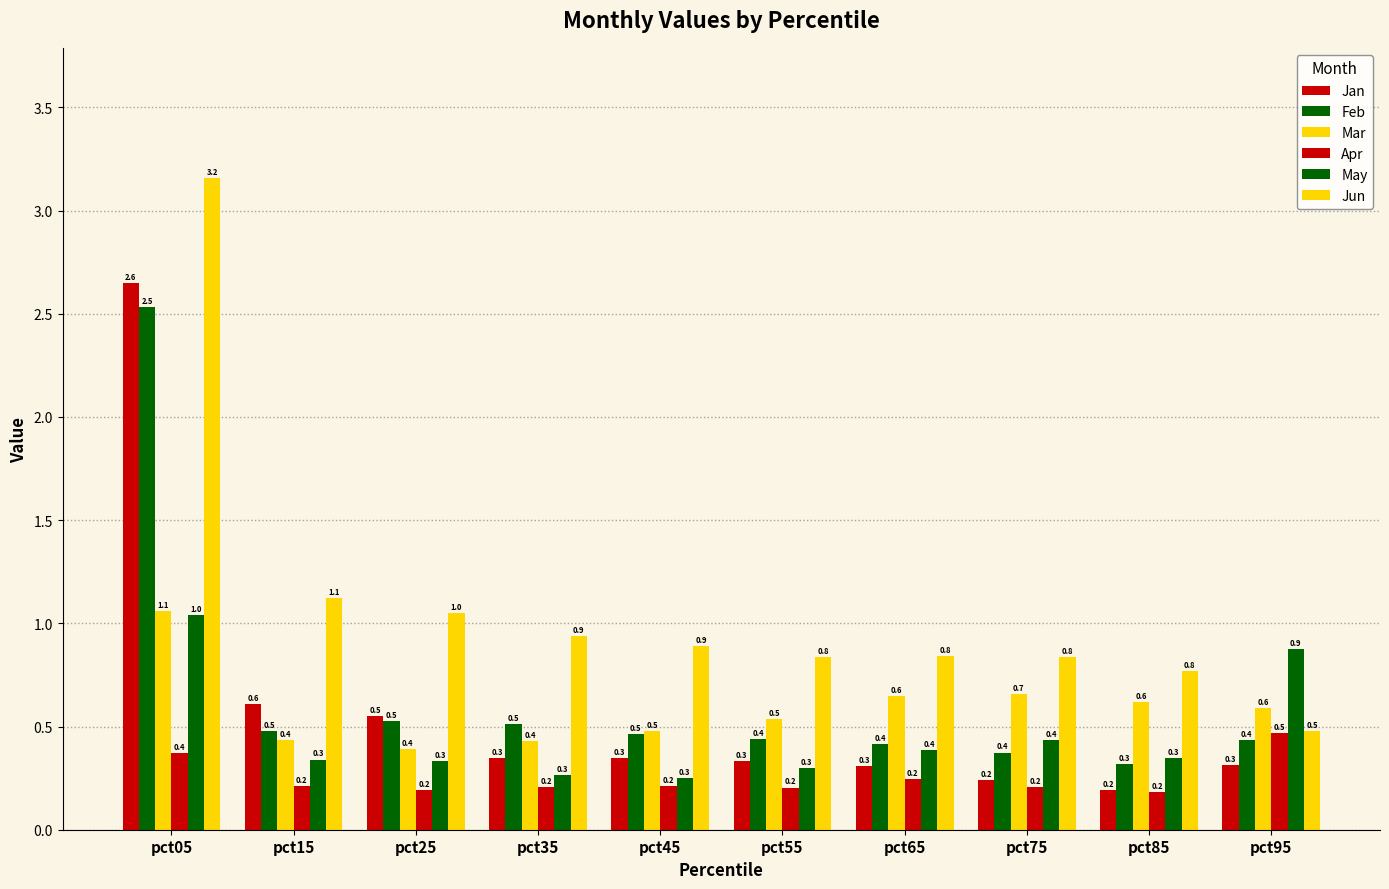

Does the chart contain stacked bars?

No